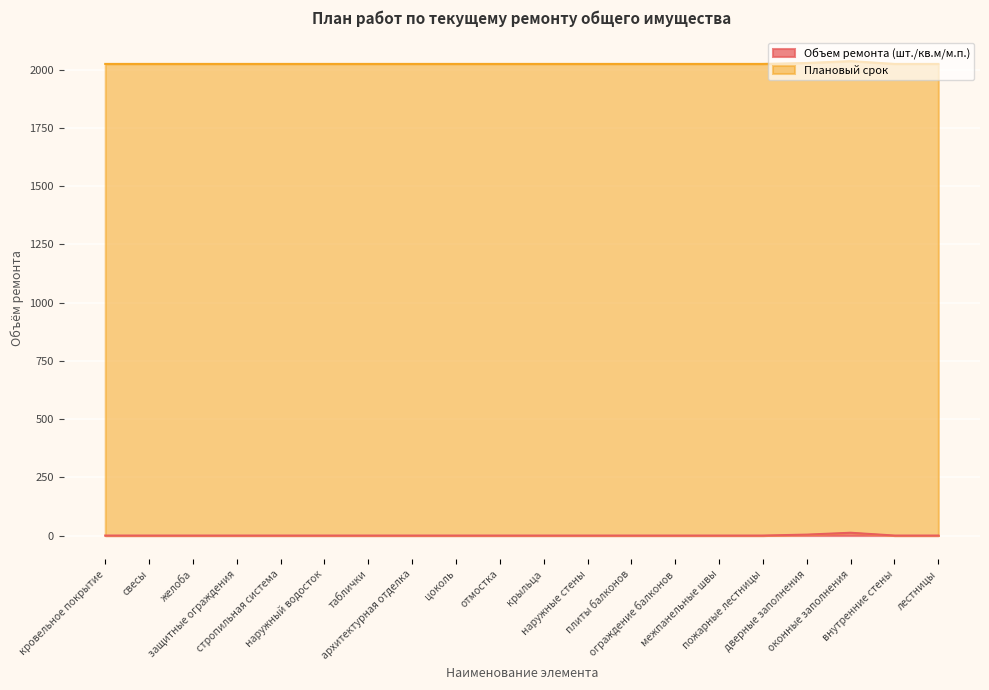

Reading left to right, what are all the values shown in this chart?

0	0	0	0	0	0	0	0	0	0	0	0	0	0	0	0	4	12	0	0